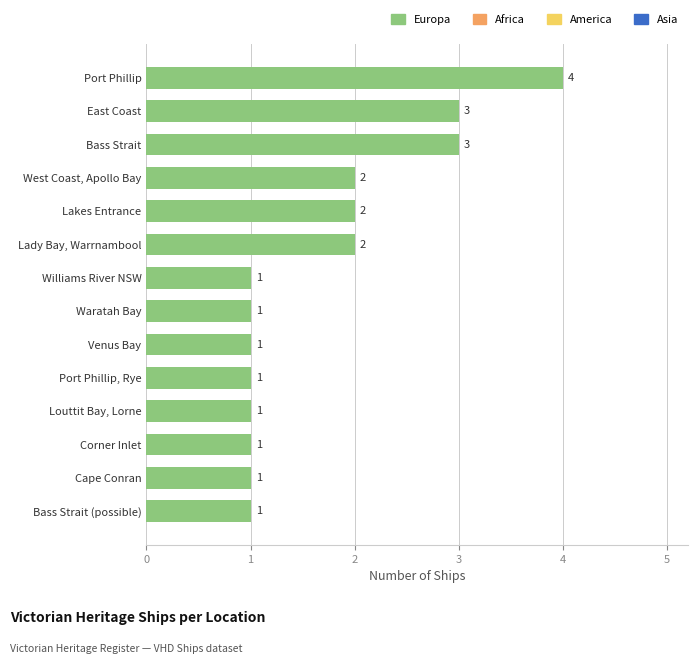

Reading top to bottom, transcribe all the data shown in this chart.

4	3	3	2	2	2	1	1	1	1	1	1	1	1